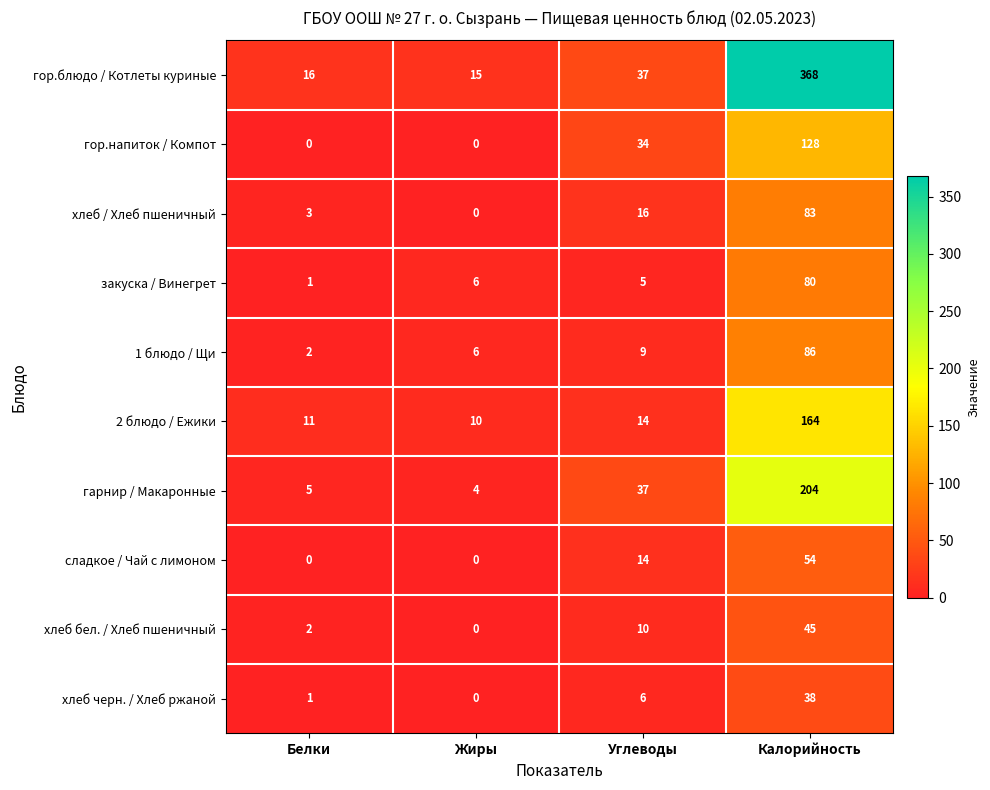

What is the sum of the закуска / Винегрет values at Углеводы and Белки?

6